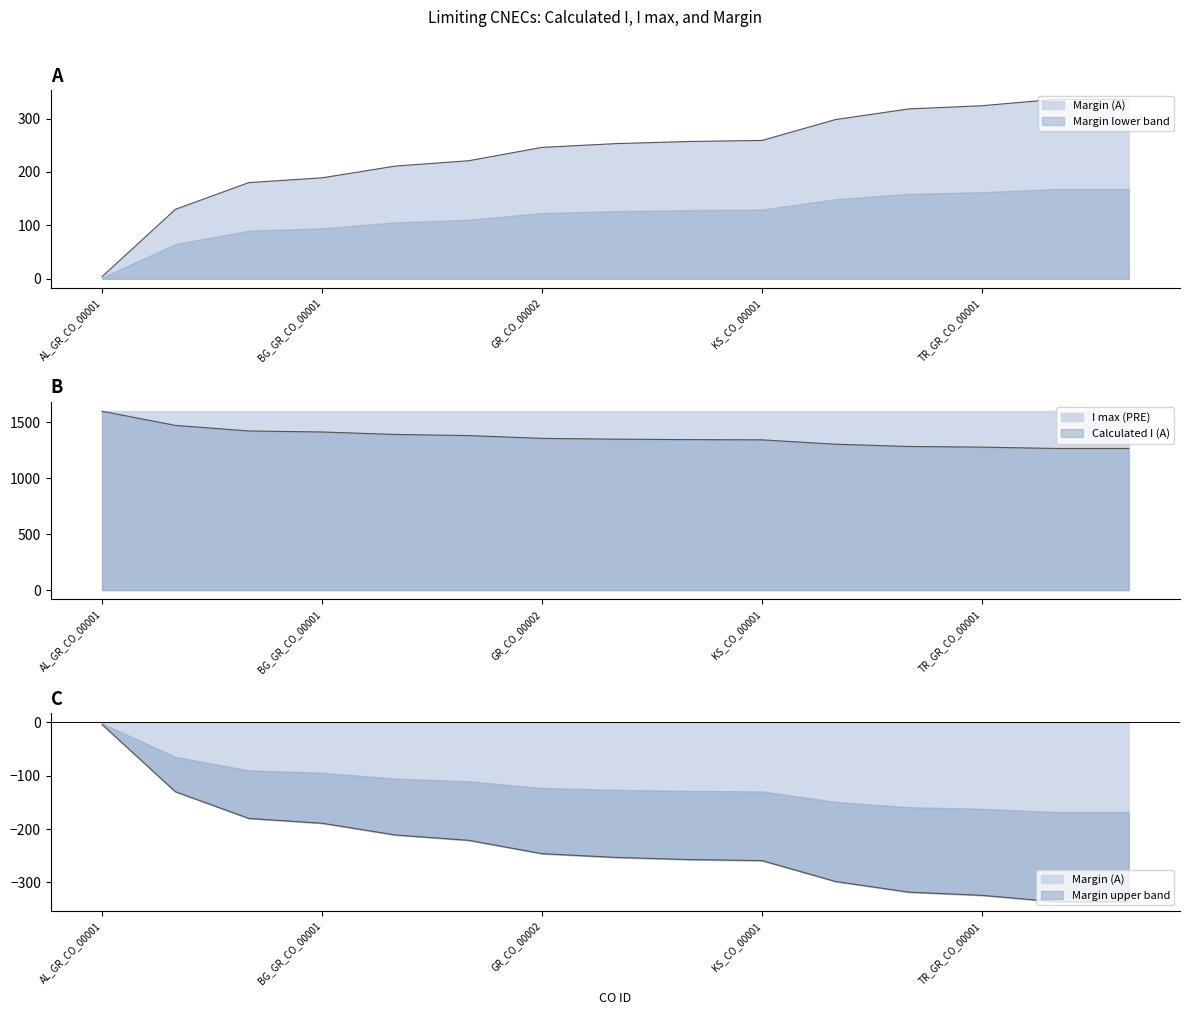

Between GR_CO_00001 and TR_GR_CO_00001, which series saw the biggest shift?

Calculated I (A)